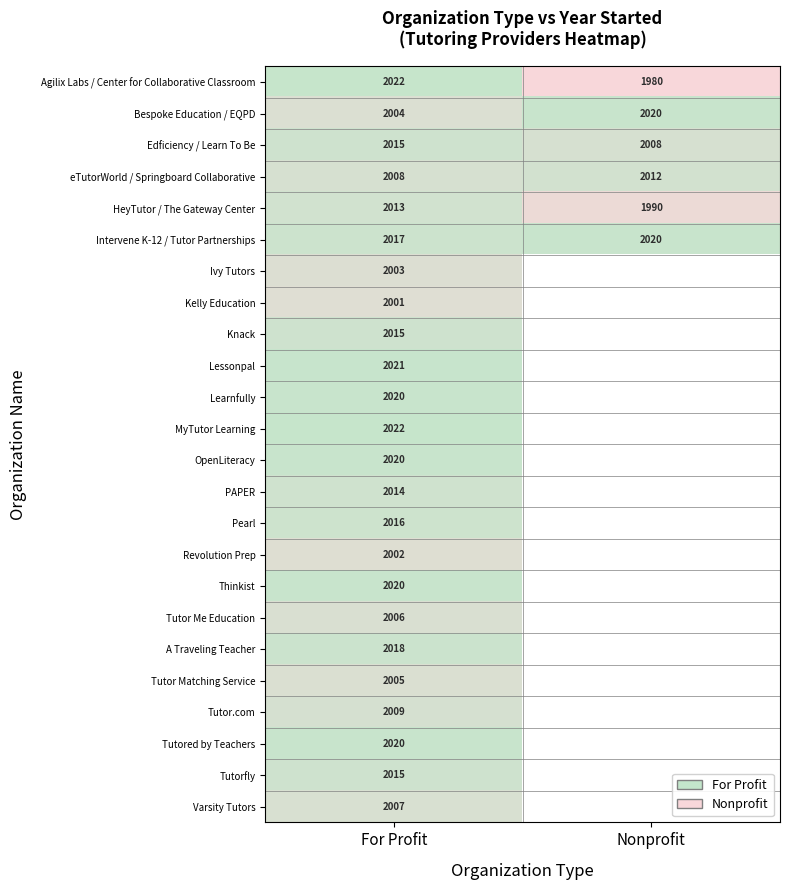

True or false: Tutored by Teachers has a value of 2020 at For Profit.

True